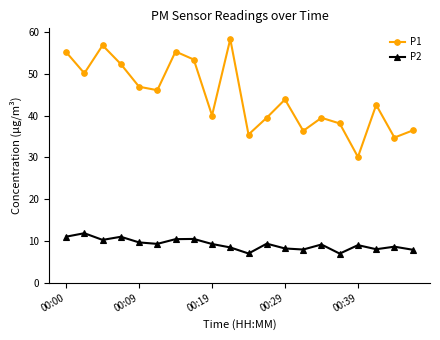

List the series in order of their overall mean, lowest first.

P2, P1